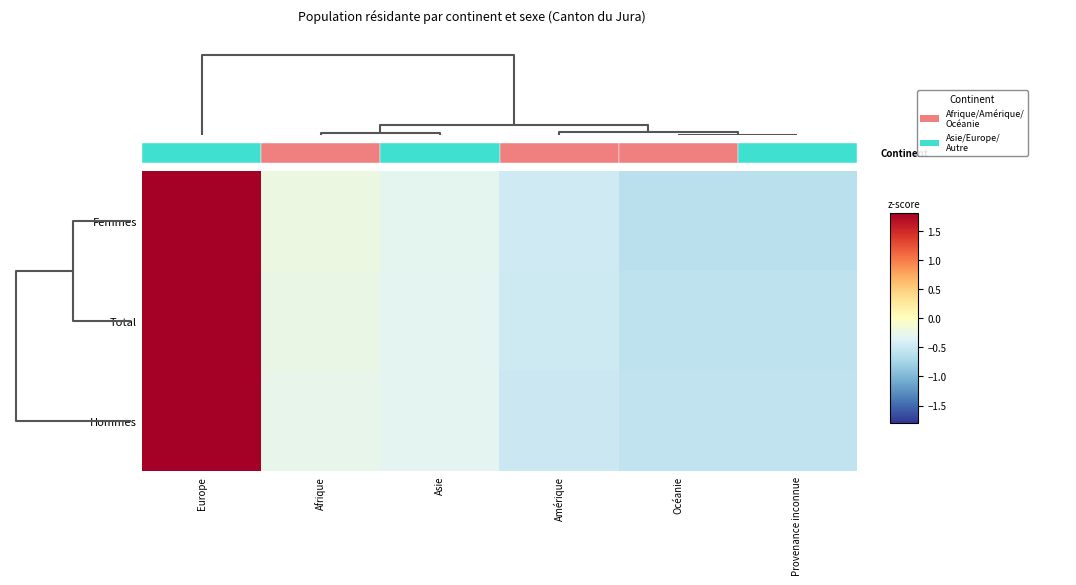

What is the total value across all series at Asie?

-0.9